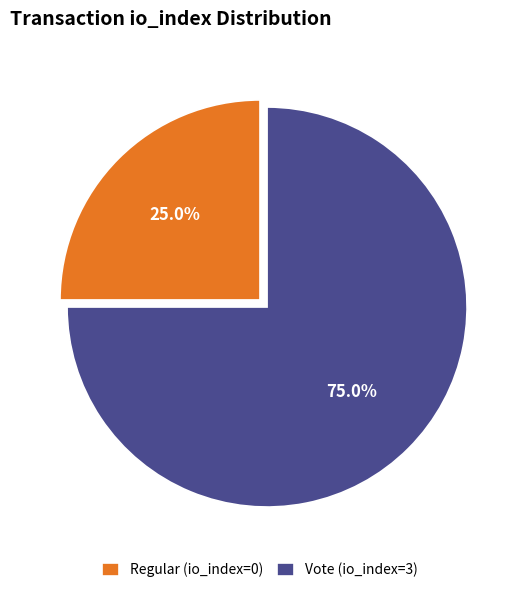

Do Regular (io_index=0) and Vote (io_index=3) together represent more than half of the pie?

Yes